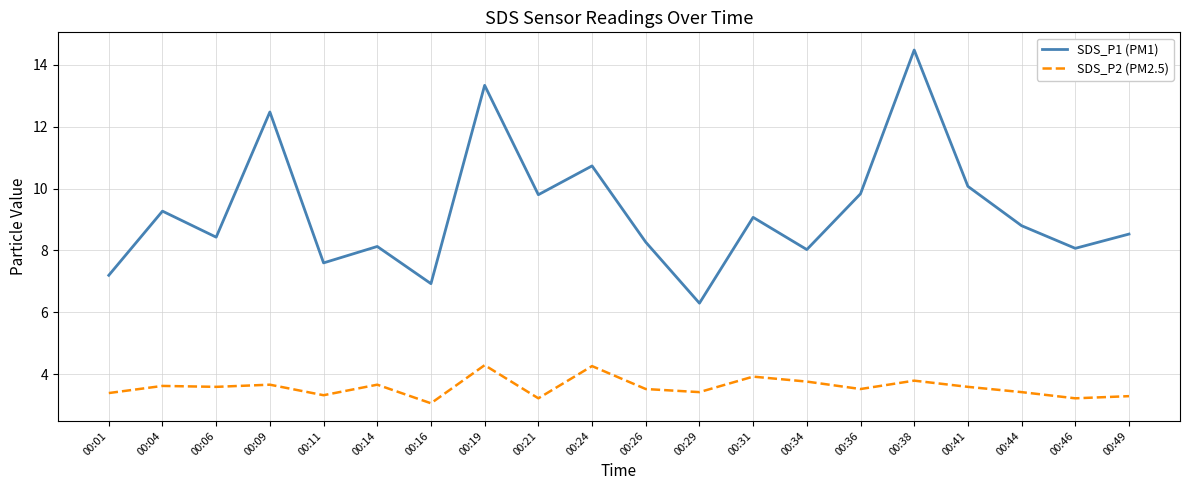

True or false: SDS_P1 (PM1) and SDS_P2 (PM2.5) intersect in this chart.

False